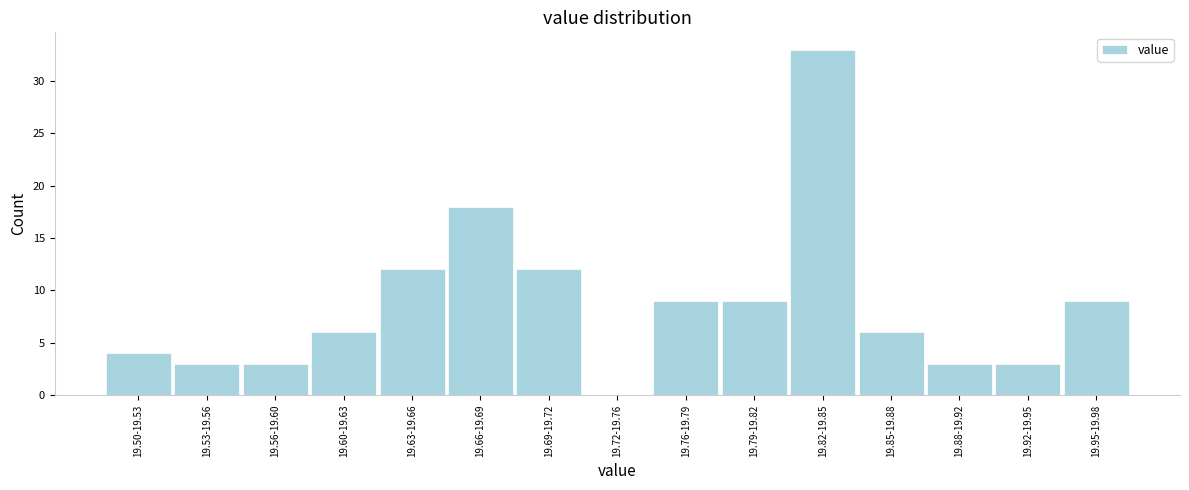

Reading right to left, extract all data points from this chart.

19.95-19.98=9	19.92-19.95=3	19.88-19.92=3	19.85-19.88=6	19.82-19.85=33	19.79-19.82=9	19.76-19.79=9	19.72-19.76=0	19.69-19.72=12	19.66-19.69=18	19.63-19.66=12	19.60-19.63=6	19.56-19.60=3	19.53-19.56=3	19.50-19.53=4